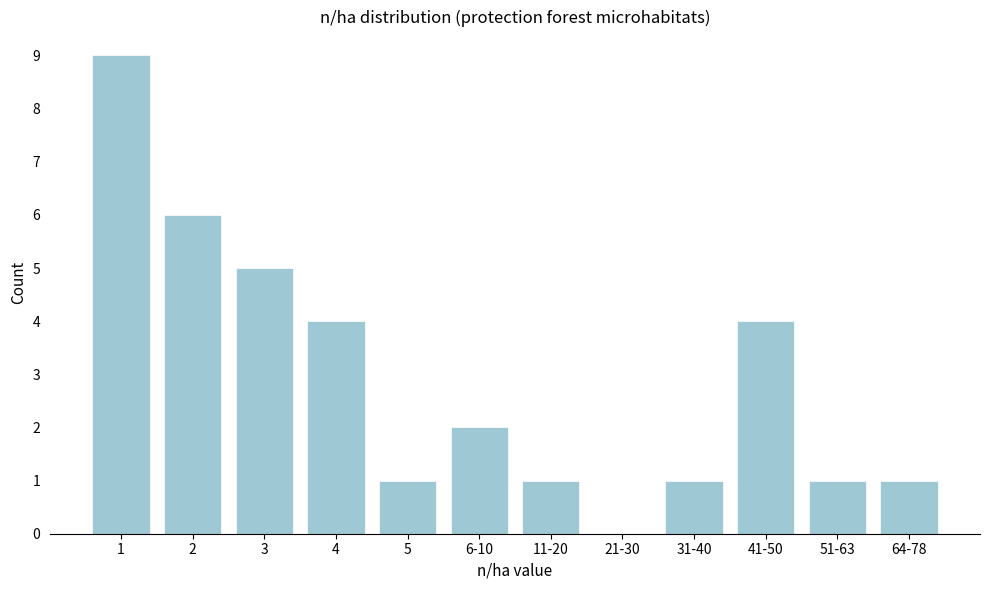

Reading right to left, what are all the values shown in this chart?

64-78=1	51-63=1	41-50=4	31-40=1	21-30=0	11-20=1	6-10=2	5=1	4=4	3=5	2=6	1=9